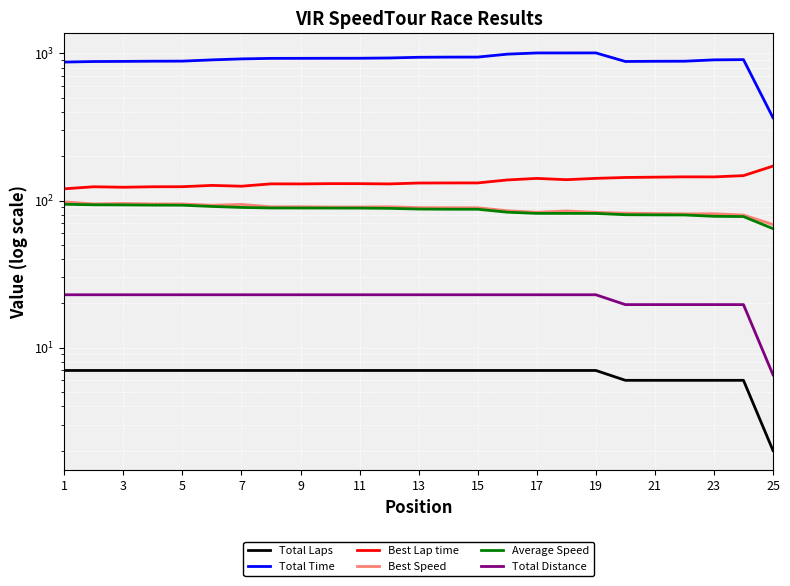

Is the value of Total Distance at 17 greater than the value of Total Laps at 19?

Yes